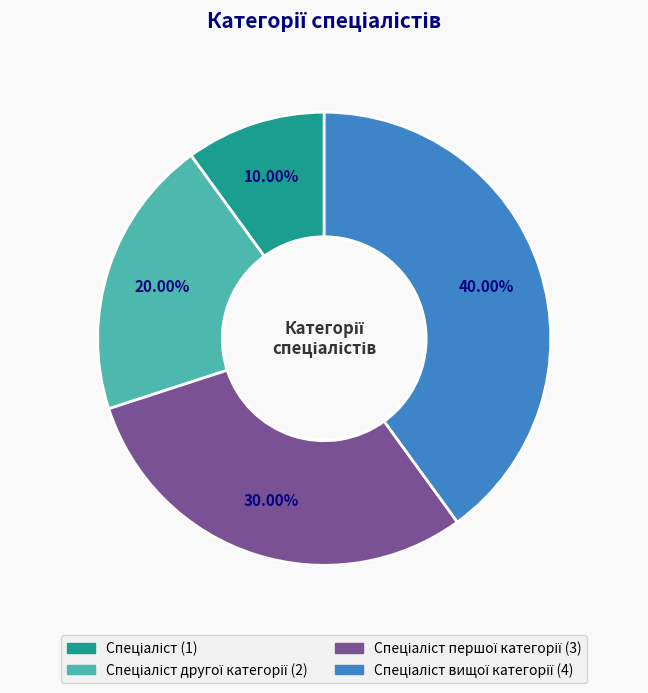

Does any single category account for the majority?

No